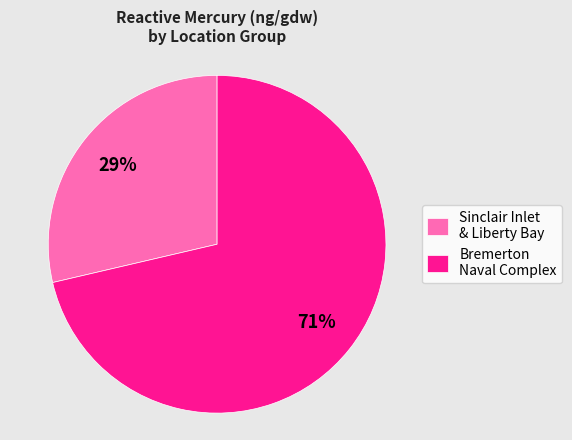

What percentage is the Bremerton Naval Complex slice, to the nearest percent?

71%